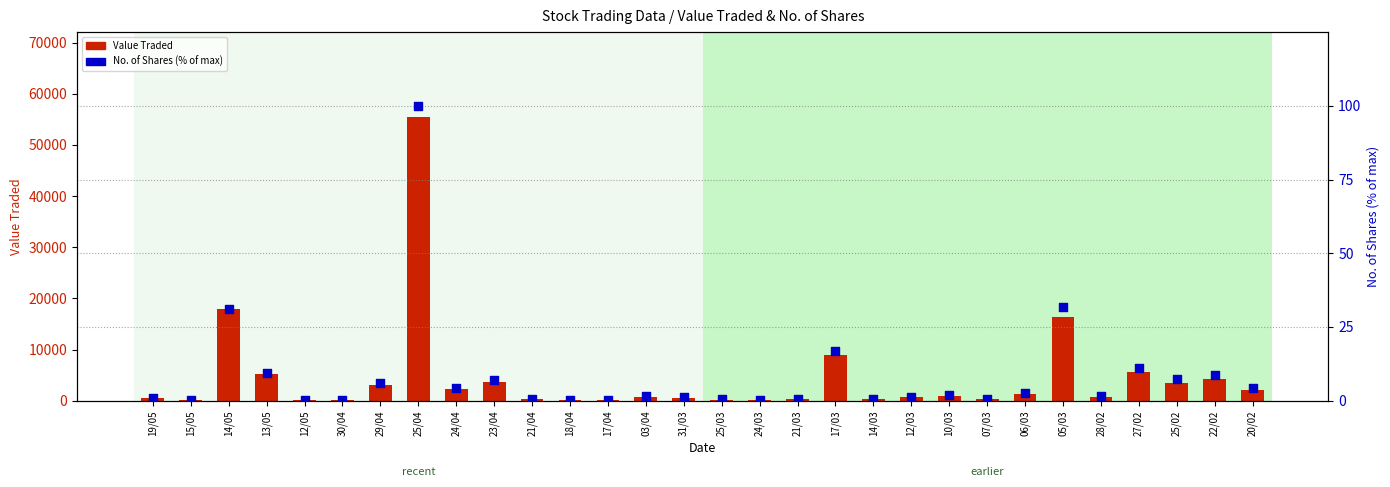

Is the value of Value Traded at 24/04 greater than the value of No. of Shares (% of max) at 12/03?

Yes